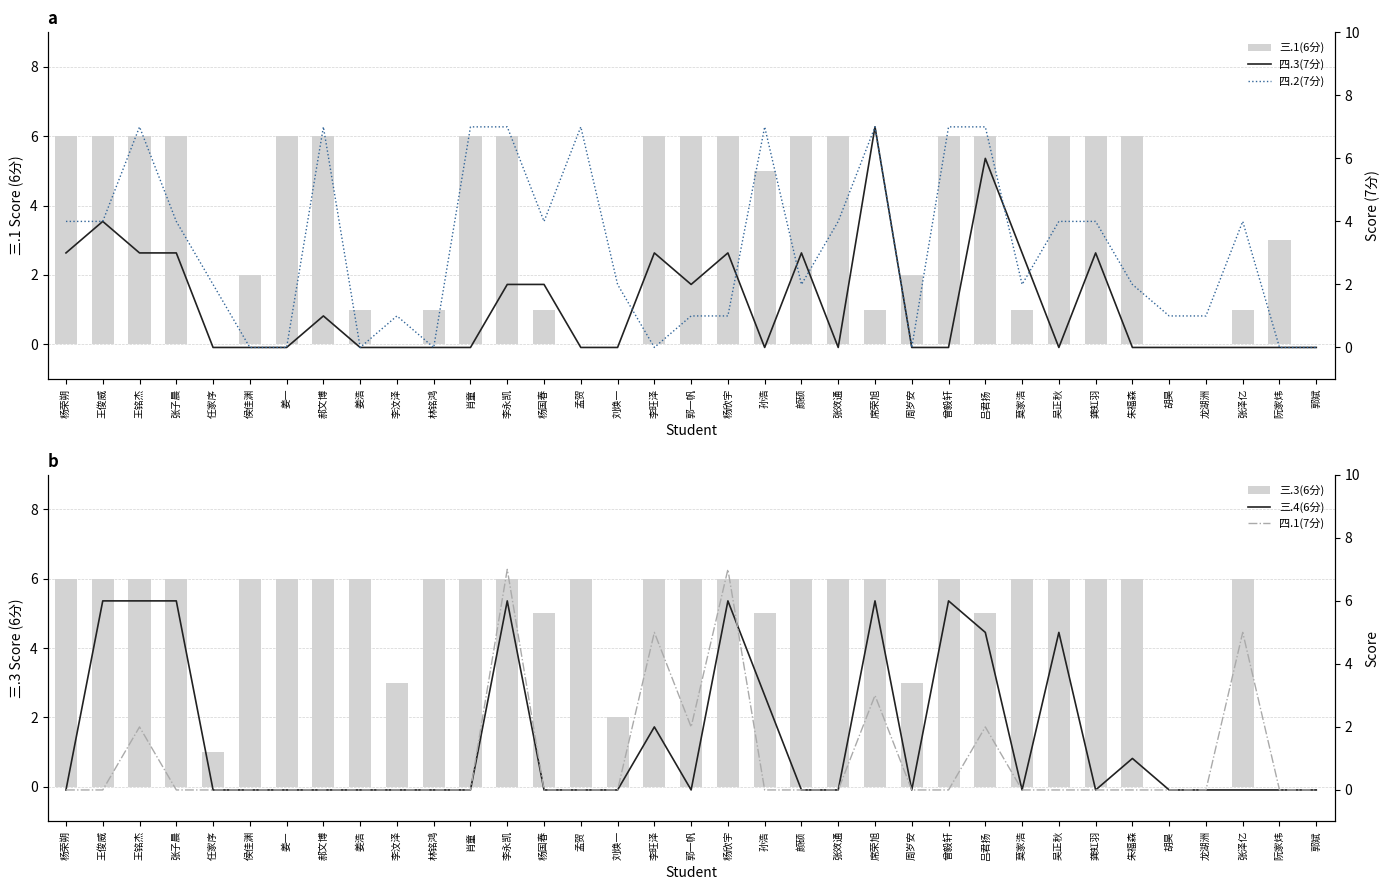

At 郭一帆, list the series in order from smallest to largest.

三.4(6分), 四.2(7分), 四.3(7分), 四.1(7分), 三.1(6分), 三.3(6分)